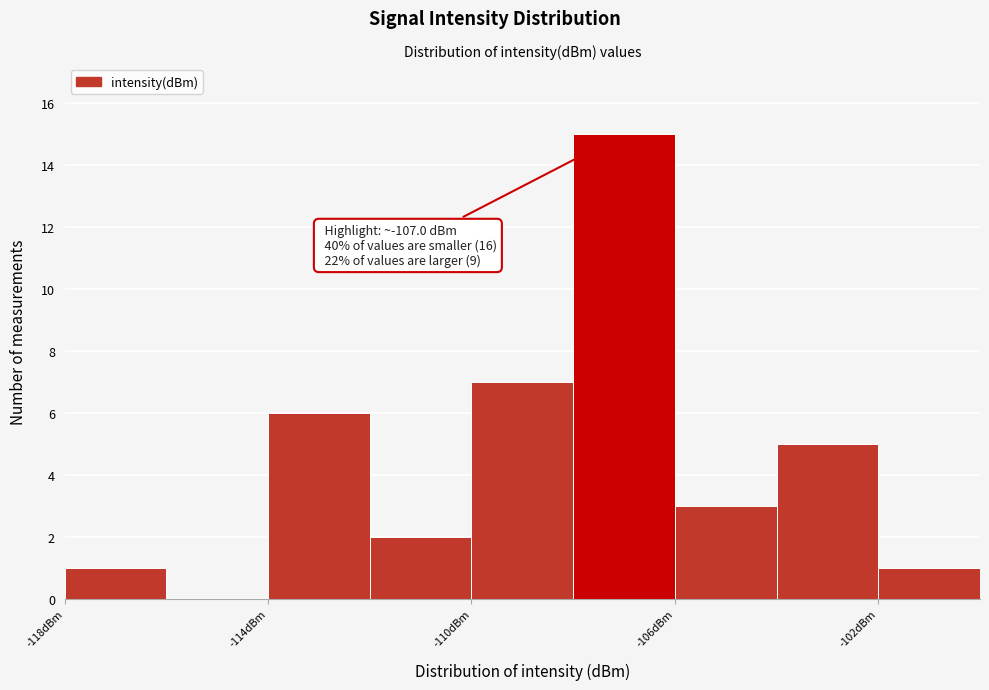

Which range on the x-axis has the tallest bar?

-108 to -106